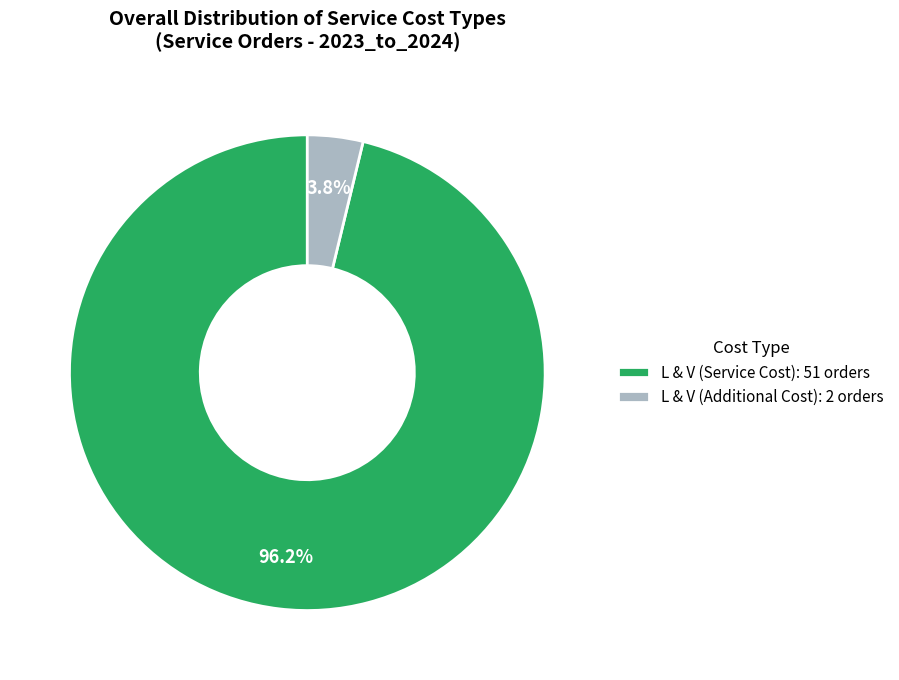

Combined, do L & V (Additional Cost): 2 orders and L & V (Service Cost): 51 orders account for over 50%?

Yes